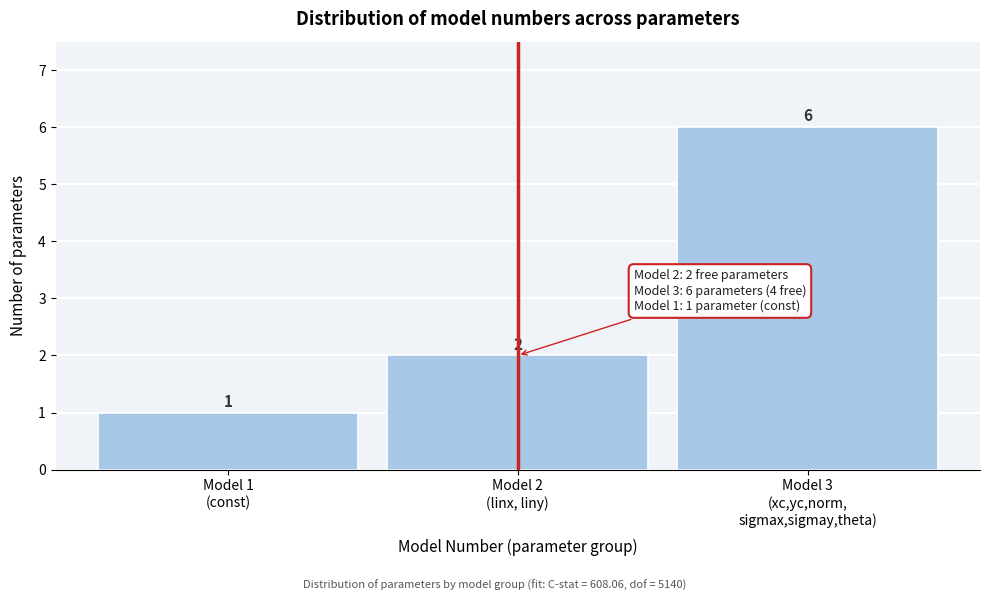

Reading left to right, list all the values displayed in this chart.

1	2	6